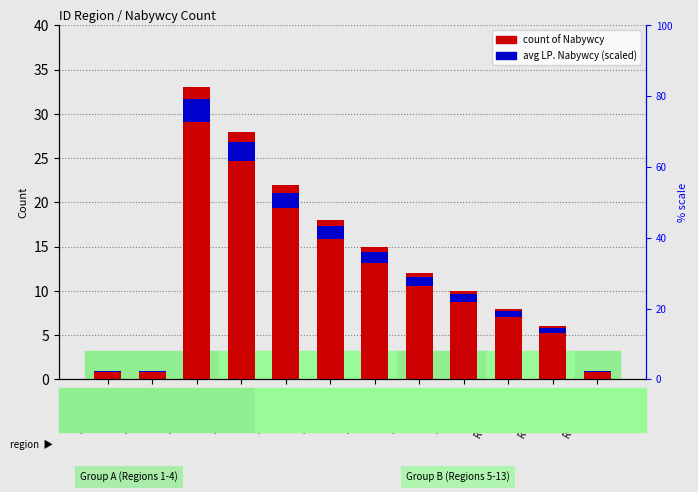

What is the value of the count of Nabywcy bar at the 5th from the left?

22.0